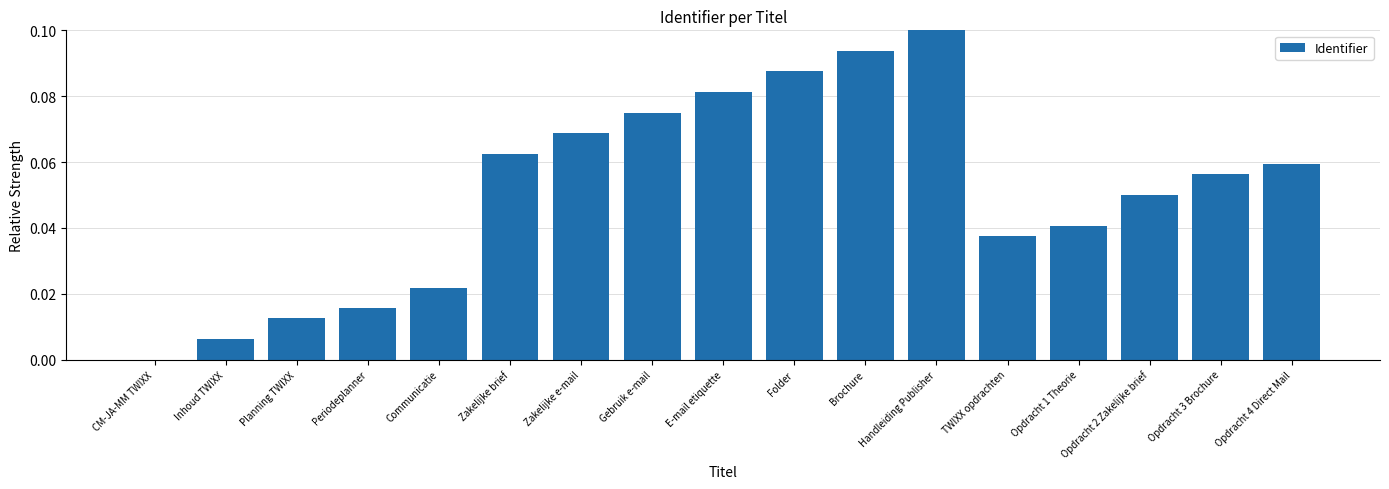

At which category does the chart reach its peak across all series?

Handleiding Publisher